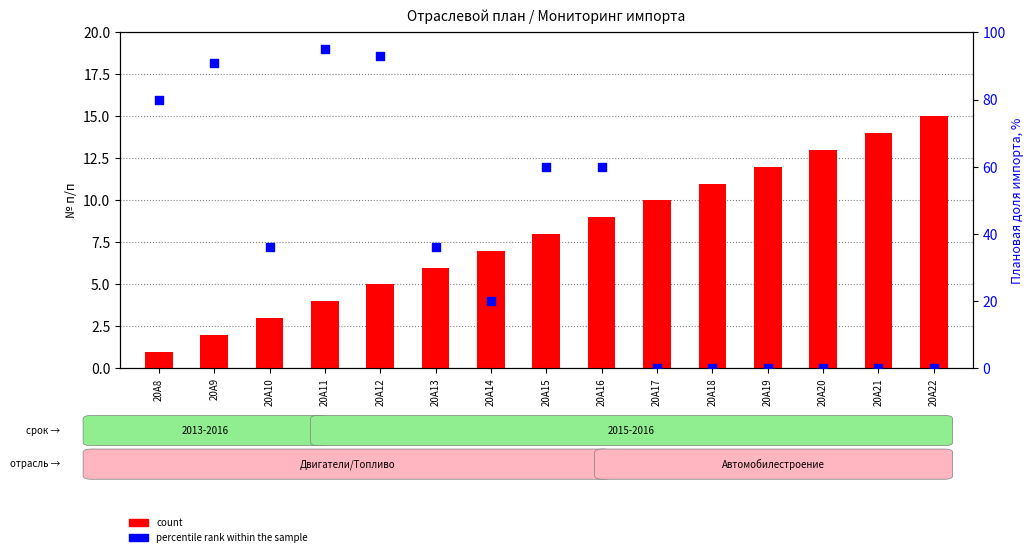

Which series contains the highest Y value?

percentile rank within the sample